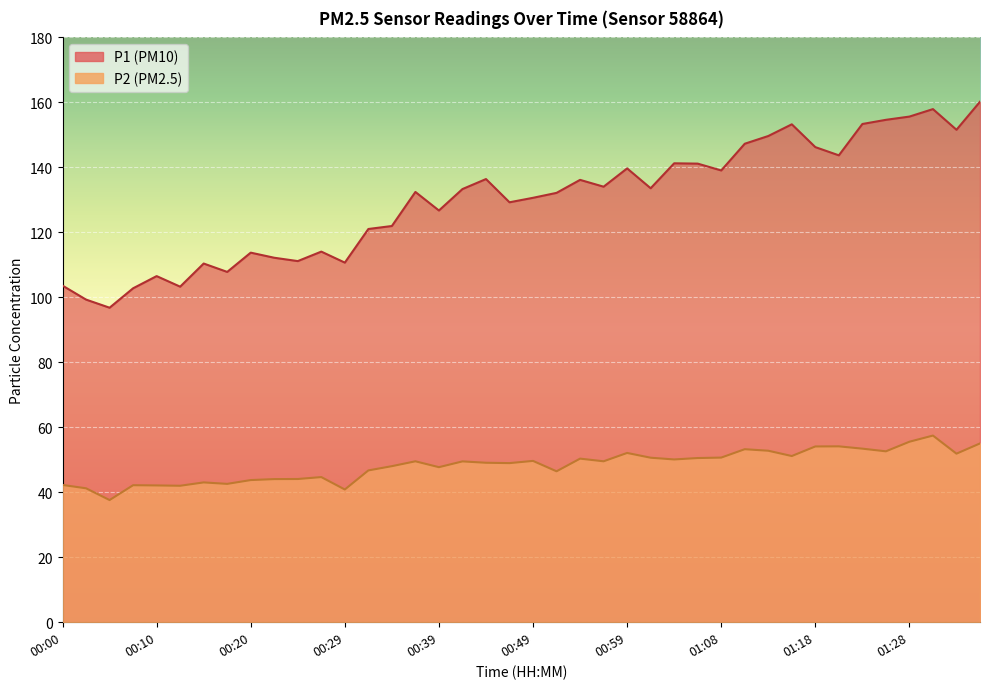

Read the P1 value at 00:39.

126.7